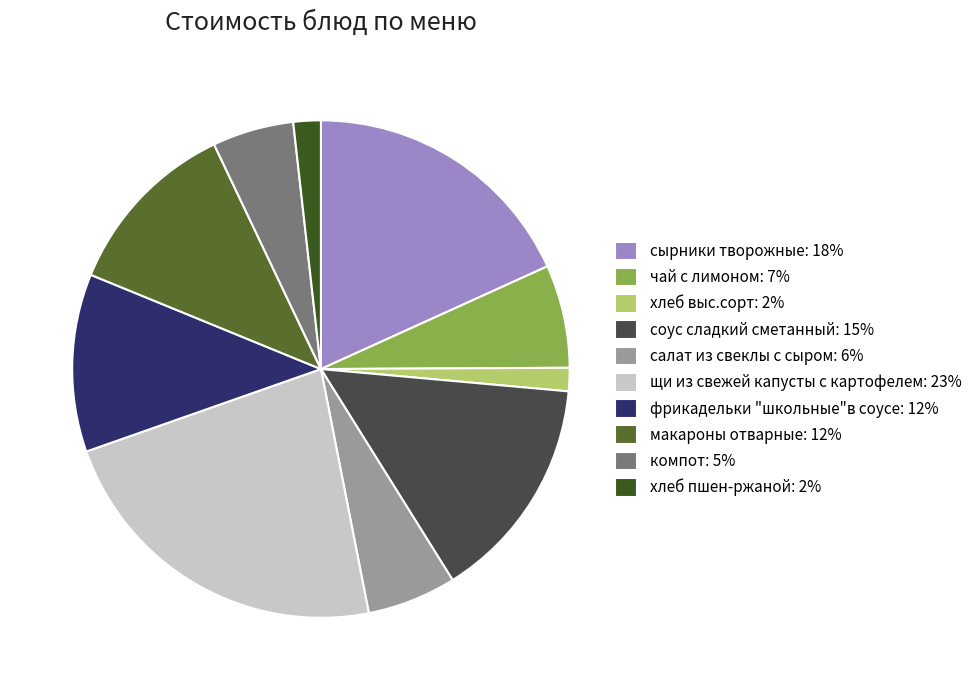

Do чай с лимоном: 7% and соус сладкий сметанный: 15% together represent more than half of the pie?

No